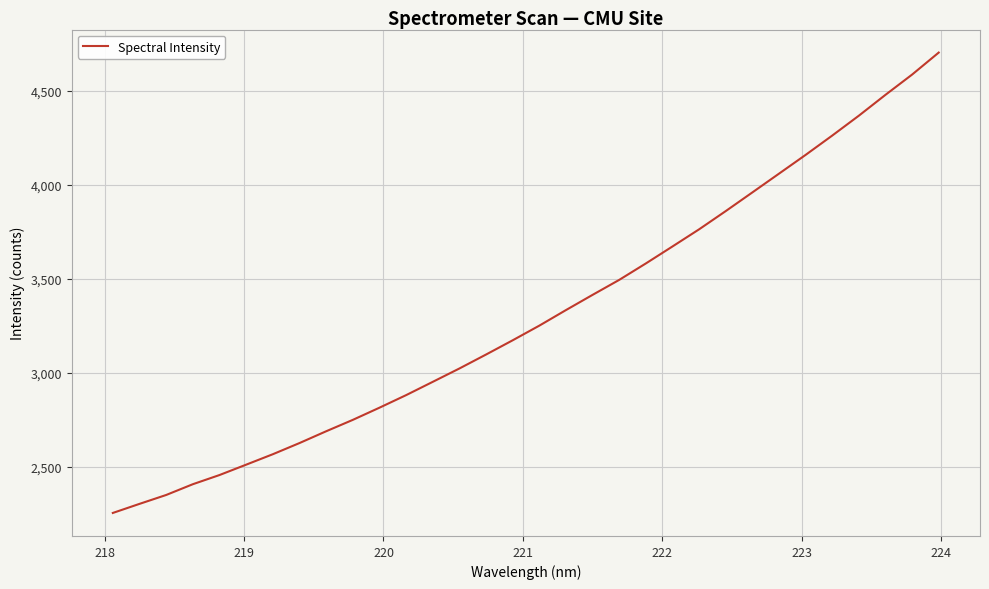

What is the smallest value displayed?

2252.9